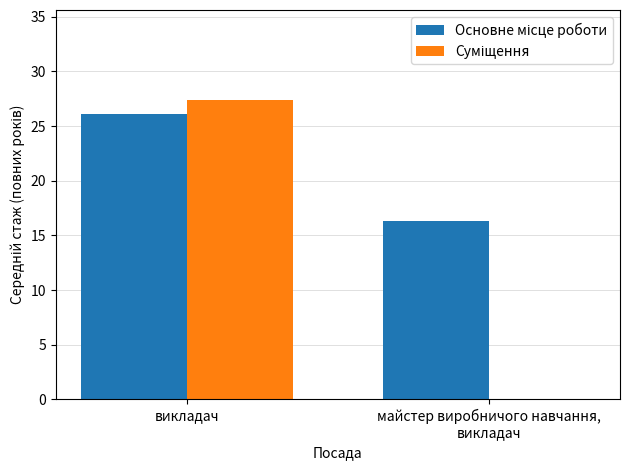

At which category is the sum across all series the highest?

викладач